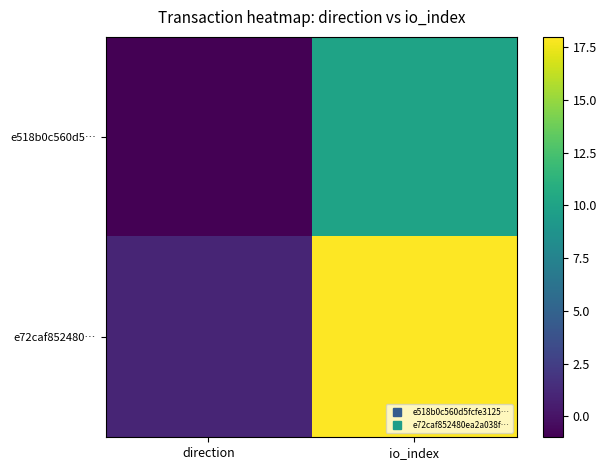

At direction, list the series in order from smallest to largest.

e518b0c560d5…, e72caf852480…